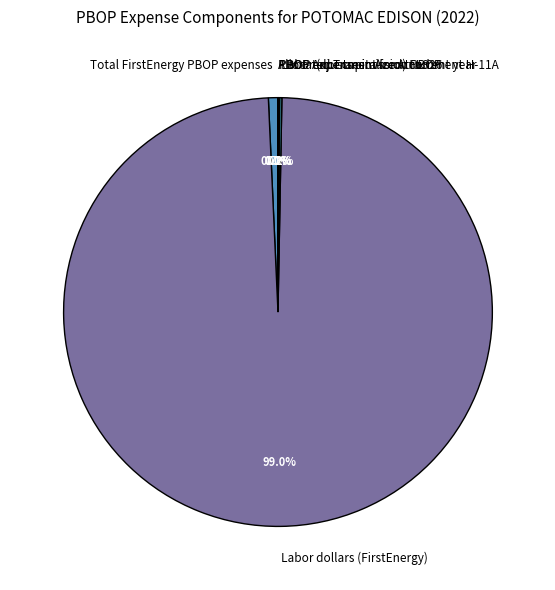

To the nearest percent, what is the difference between the largest and smallest slice percentages?

99%